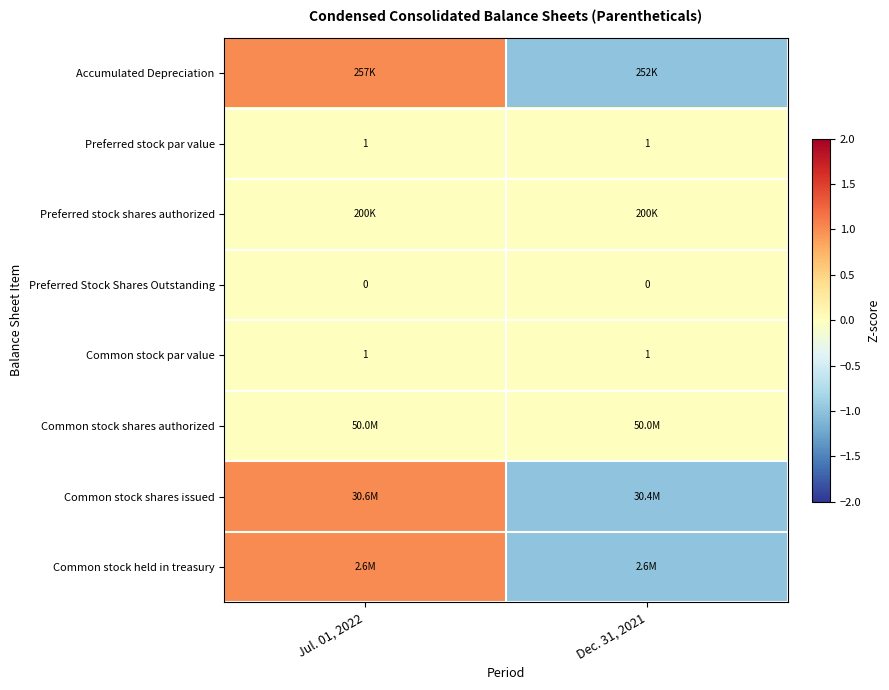

List the series in order of their peak value, lowest first.

Preferred stock par value, Preferred stock shares authorized, Preferred Stock Shares Outstanding, Common stock par value, Common stock shares authorized, Accumulated Depreciation, Common stock shares issued, Common stock held in treasury